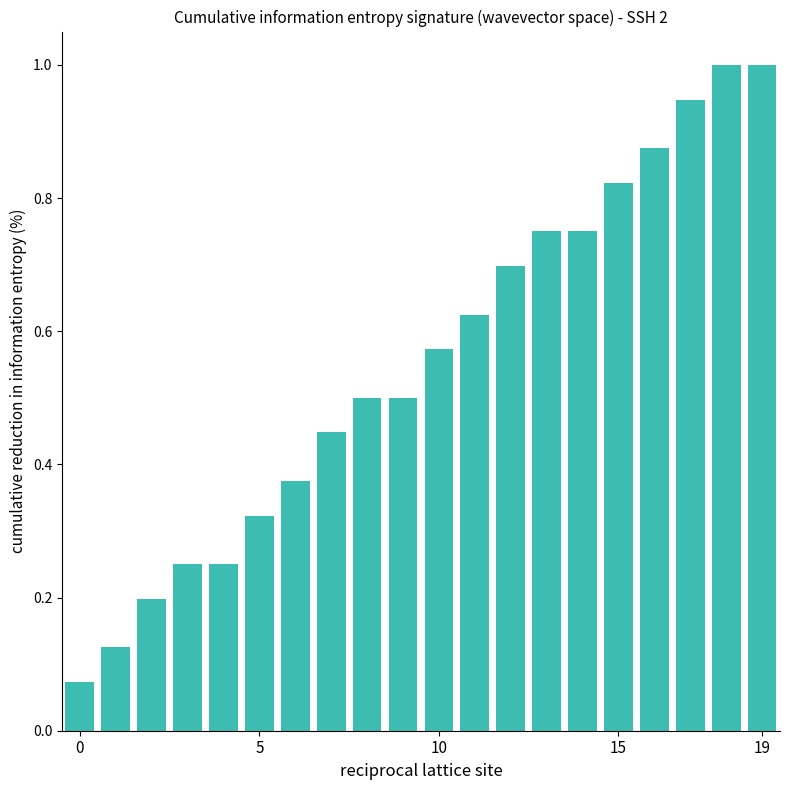

How many bars are there in total?

20